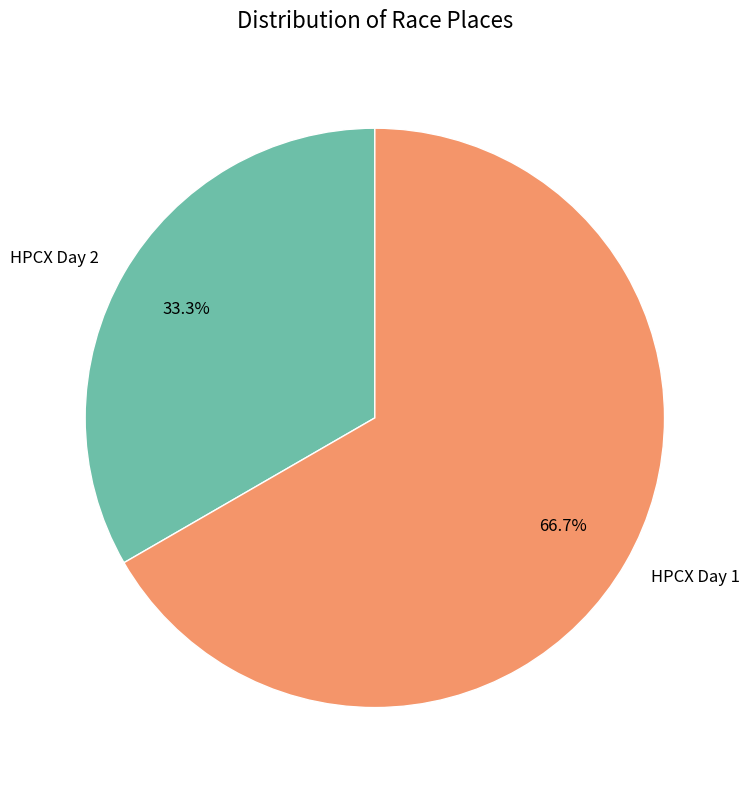

The HPCX Day 1 slice represents 67% of the pie. True or false?

True